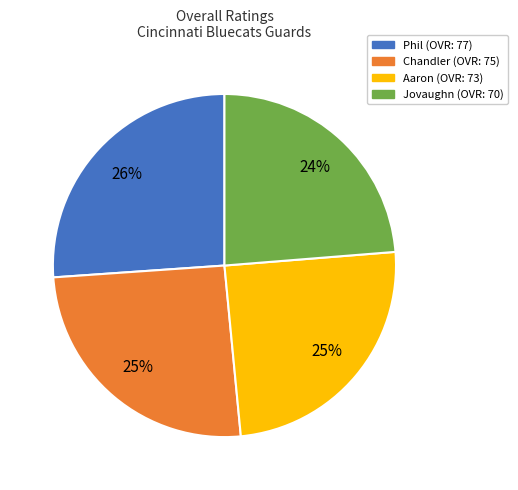

Between Phil and Chandler, which is larger?

Phil